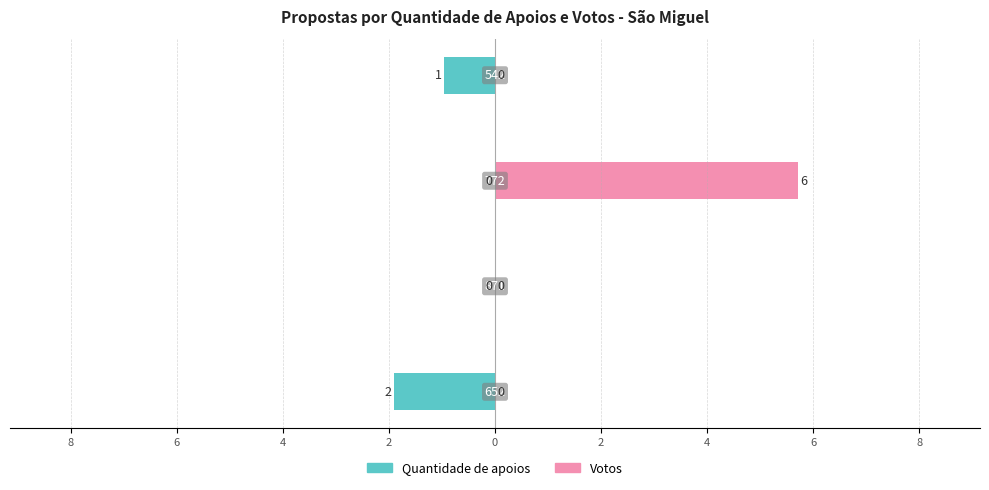

The Votos series shows 0 at 2. True or false?

True